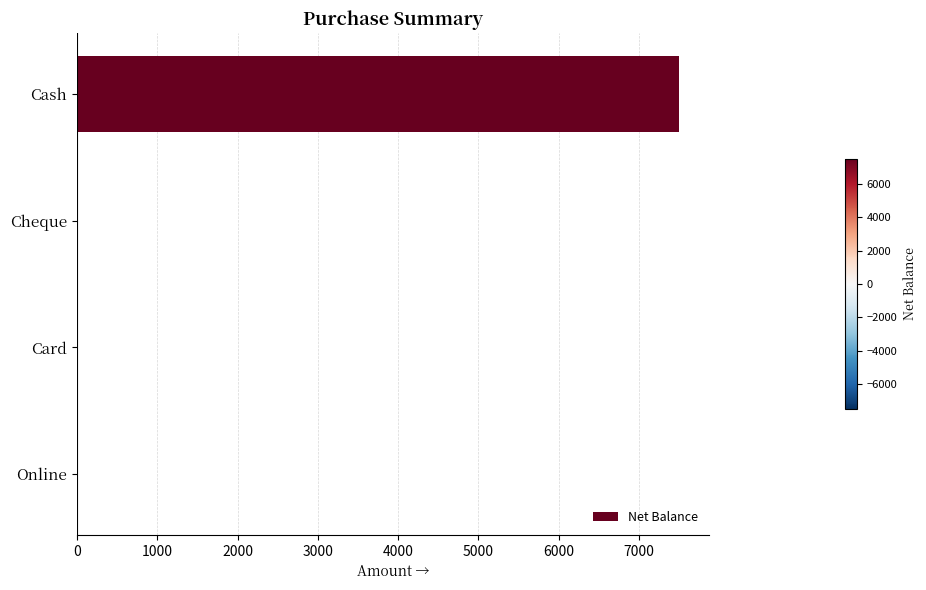

The value at Cash is 7500. True or false?

True